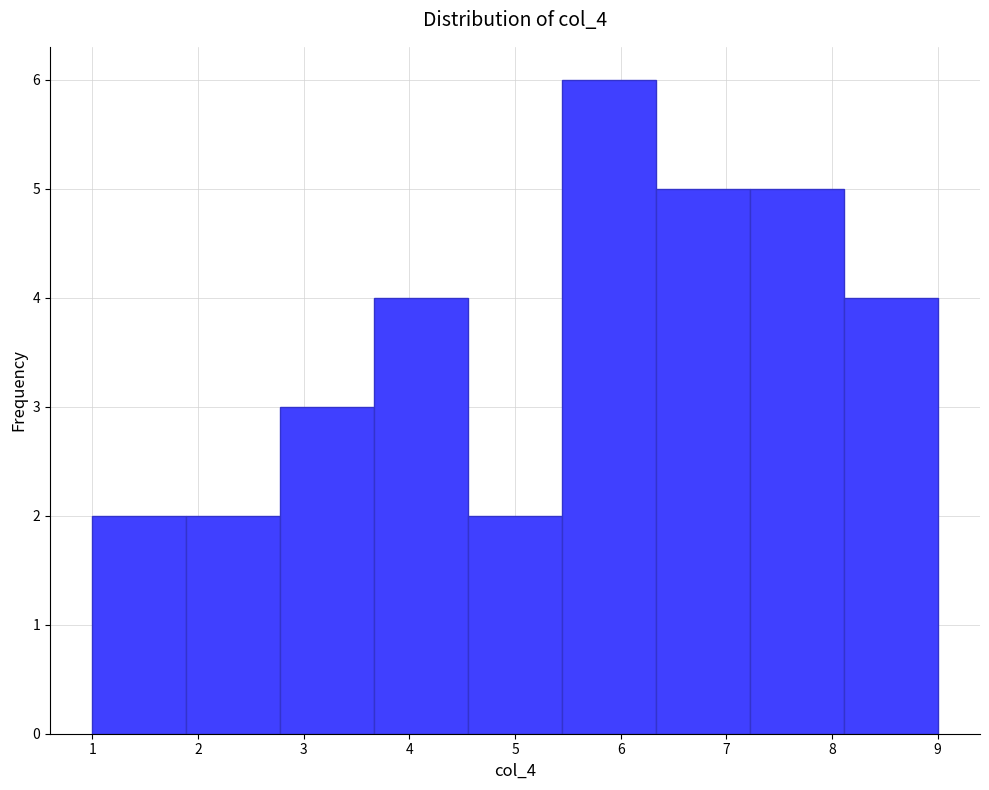

Reading left to right, list every bar in this chart as the range it spans on the x-axis followed by its height. Neither the bar edges nor the heights are printed on the chart, so give them approximately, as read against the axes.

1.0 to 1.9: 2
1.9 to 2.8: 2
2.8 to 3.7: 3
3.7 to 4.6: 4
4.6 to 5.4: 2
5.4 to 6.3: 6
6.3 to 7.2: 5
7.2 to 8.1: 5
8.1 to 9.0: 4